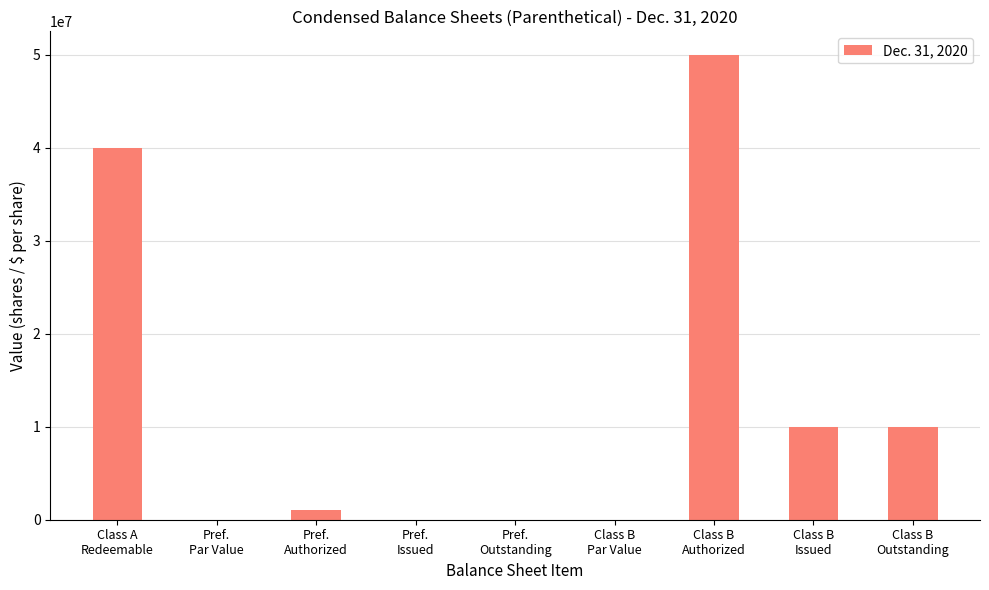

What is the maximum value shown in the chart?

50000000.0